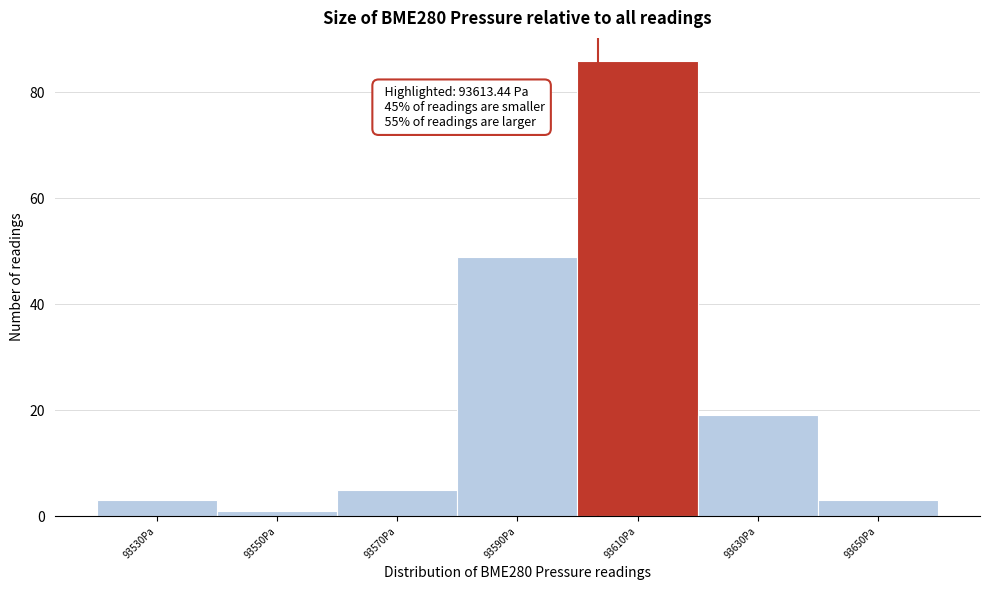

Reading left to right, what are all the values shown in this chart?

3	1	5	49	86	19	3